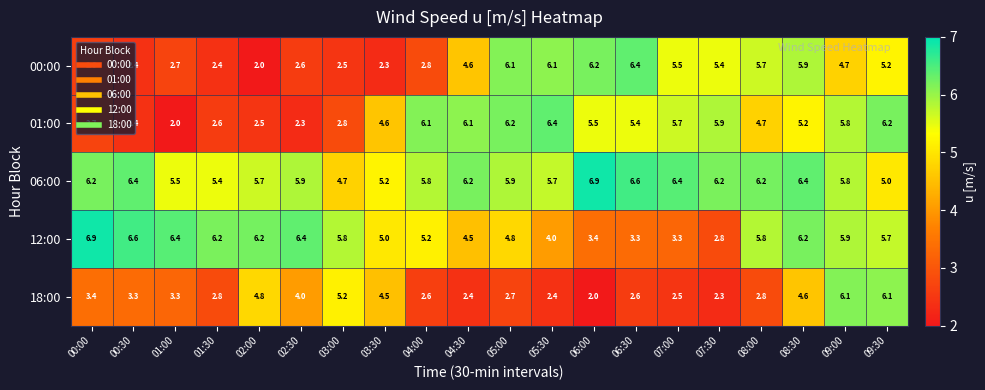

What is the spread (max minus min) of values at 01:30?

3.8